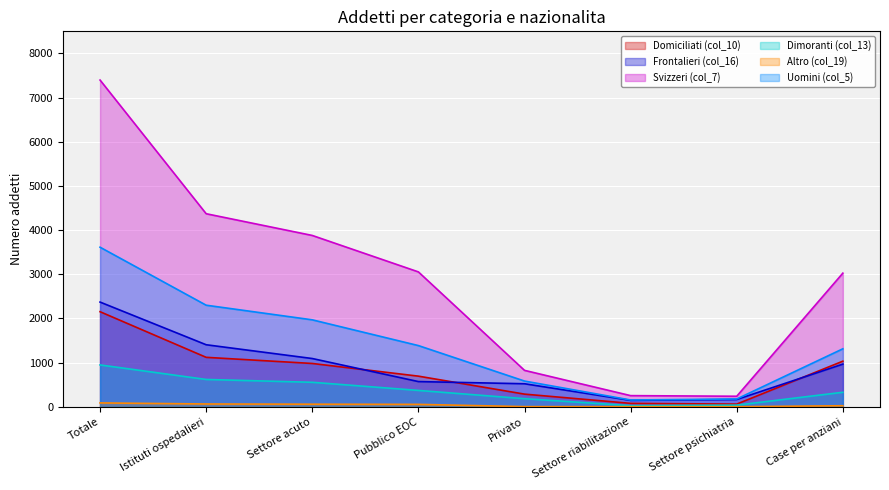

What is the smallest value displayed?

2